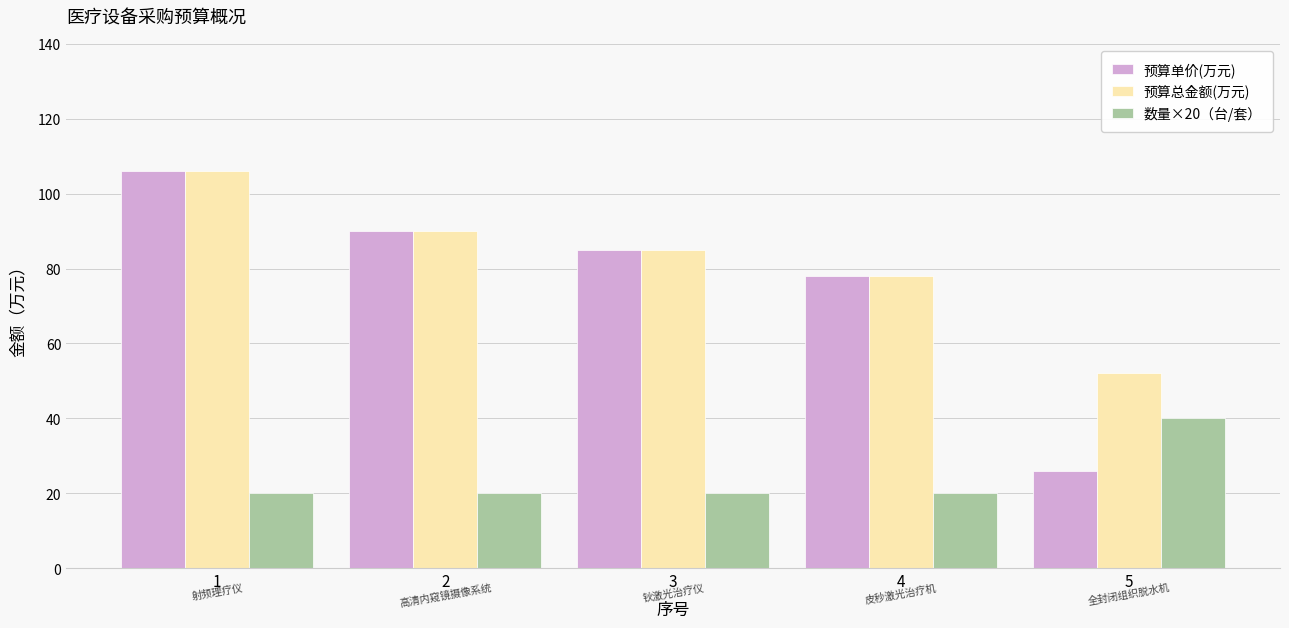

Which series has the largest range (max minus min)?

预算单价(万元)